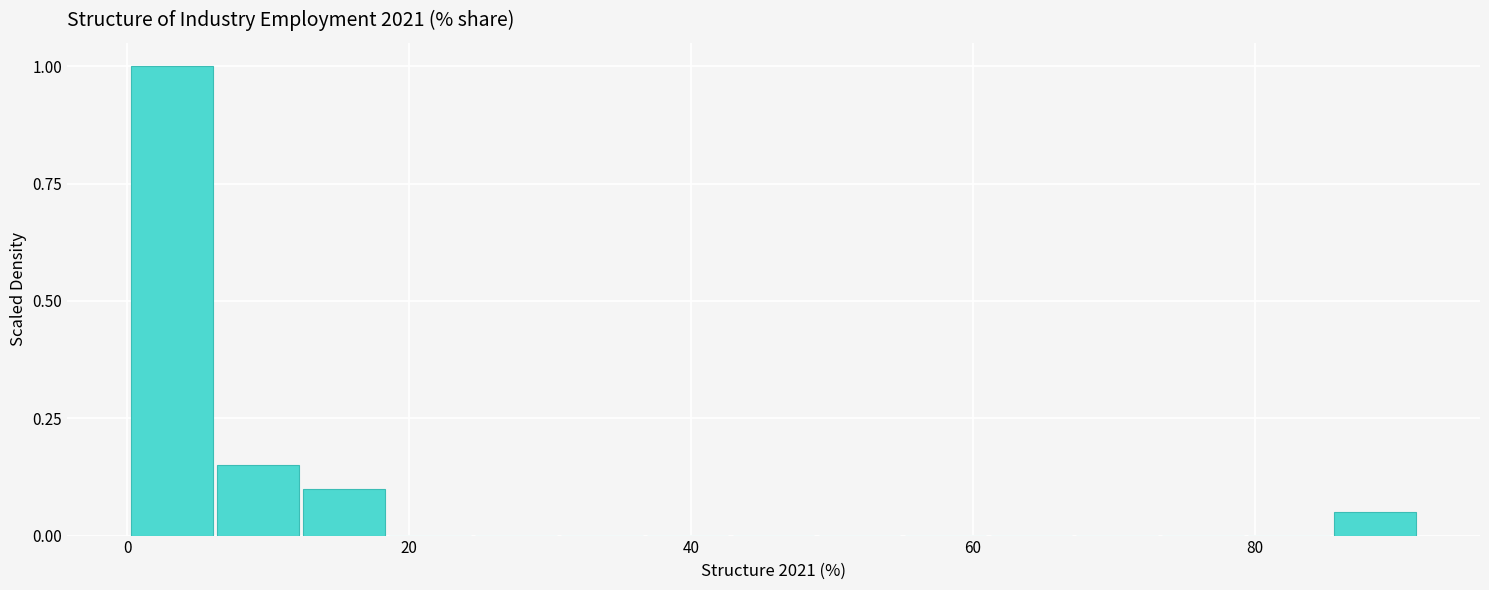

Read against the x-axis, roughly where is the centre of the tallest bar?

4